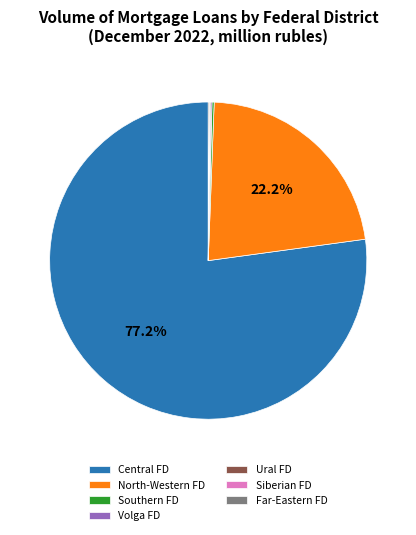

Which slice represents more than half of the pie?

Central FD